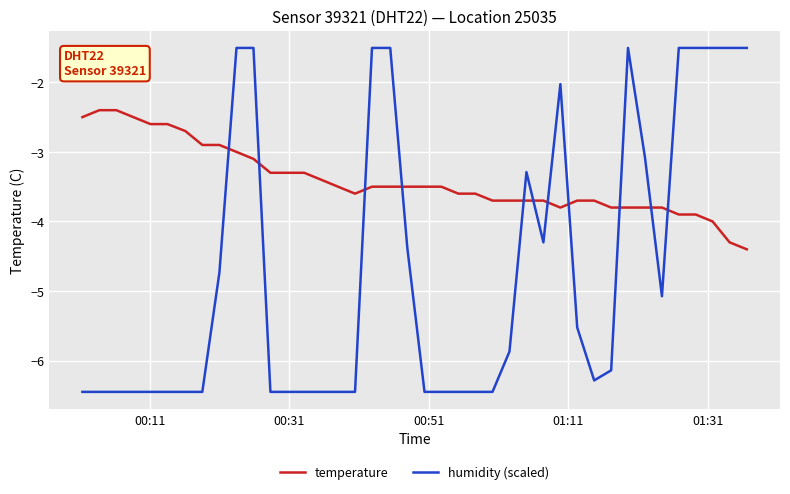

Which series ends up on top after the final intersection of temperature and humidity (scaled)?

humidity (scaled)